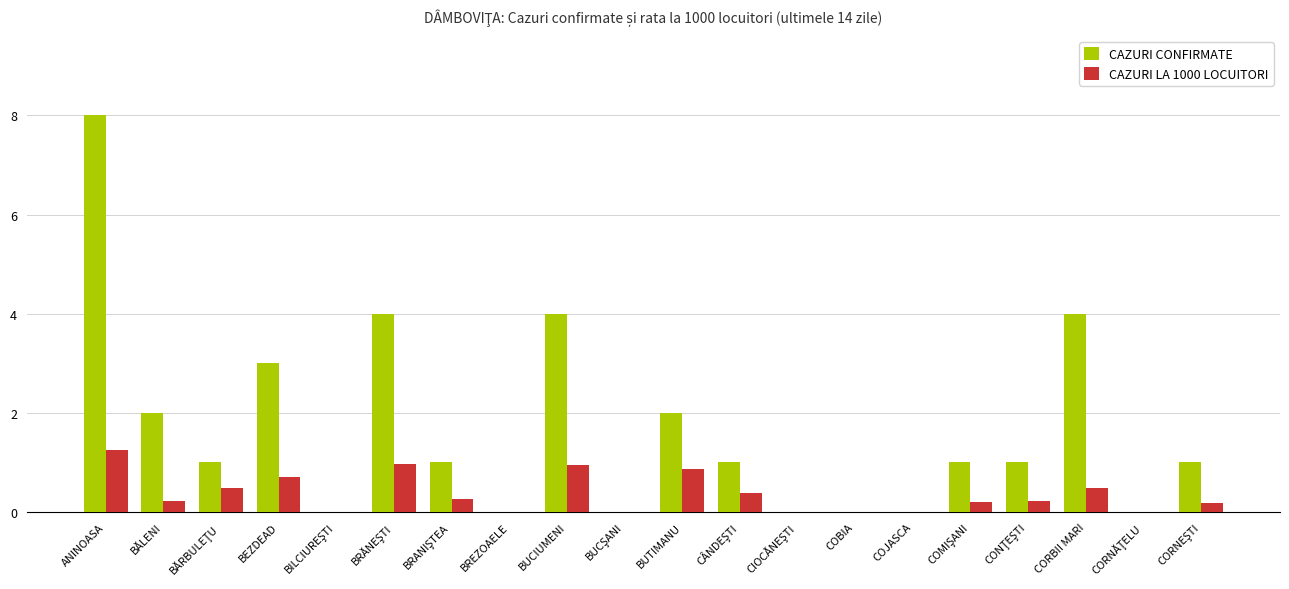

How many groups of bars are there?

20